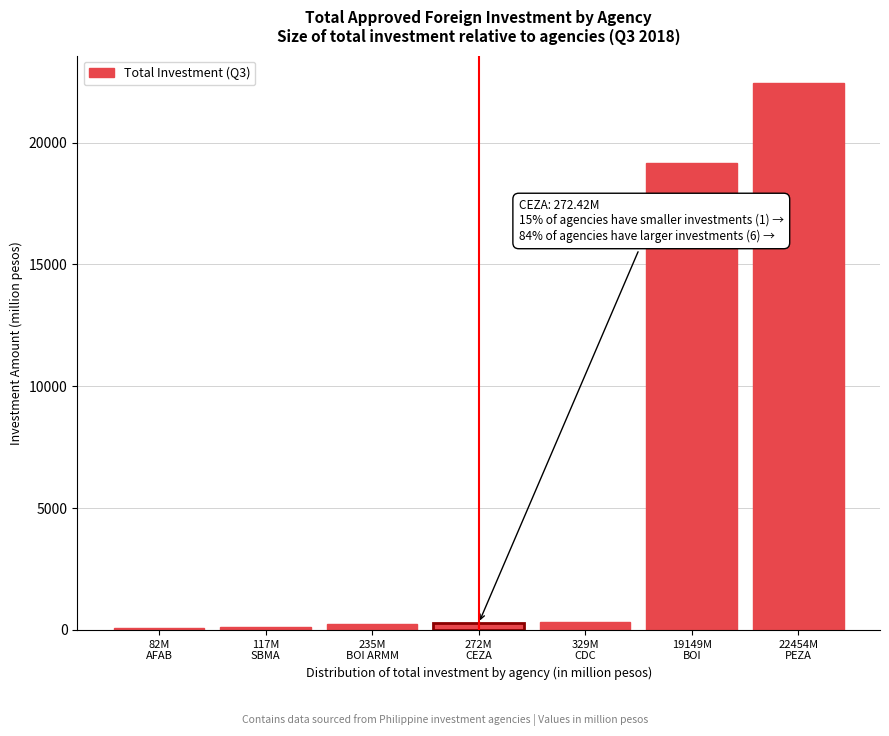

What is the value of the 6th bar from the left?

19149.2